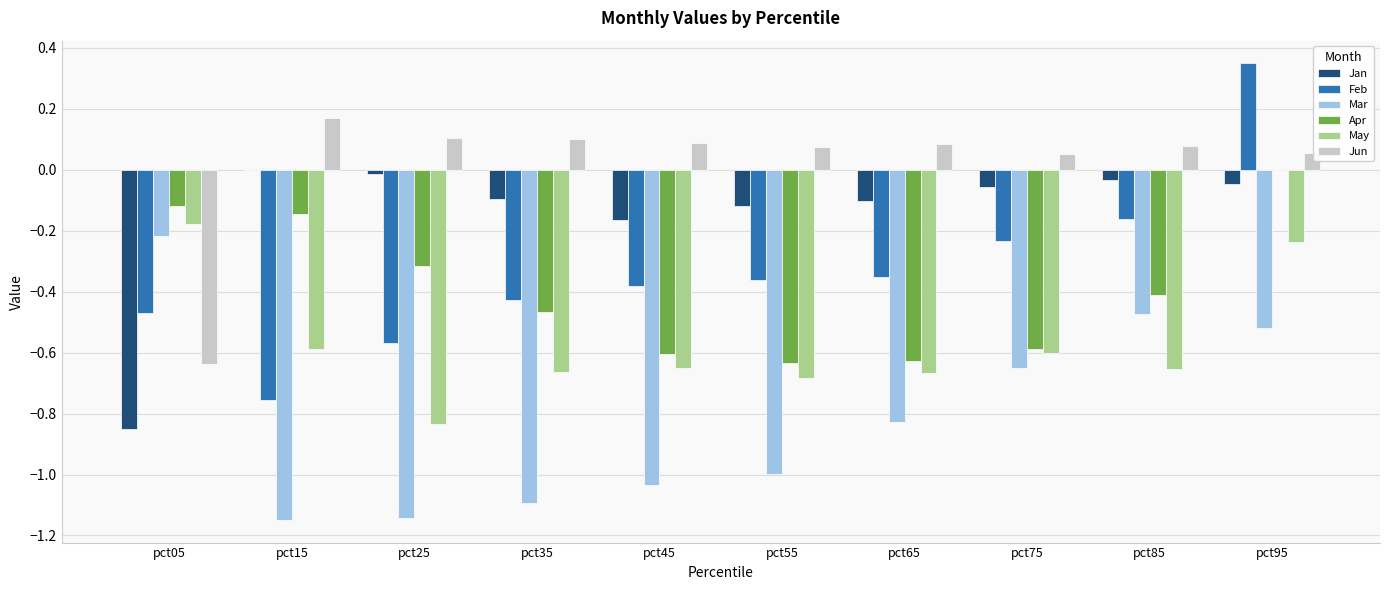

True or false: May has a value of -0.8 at pct15.

False